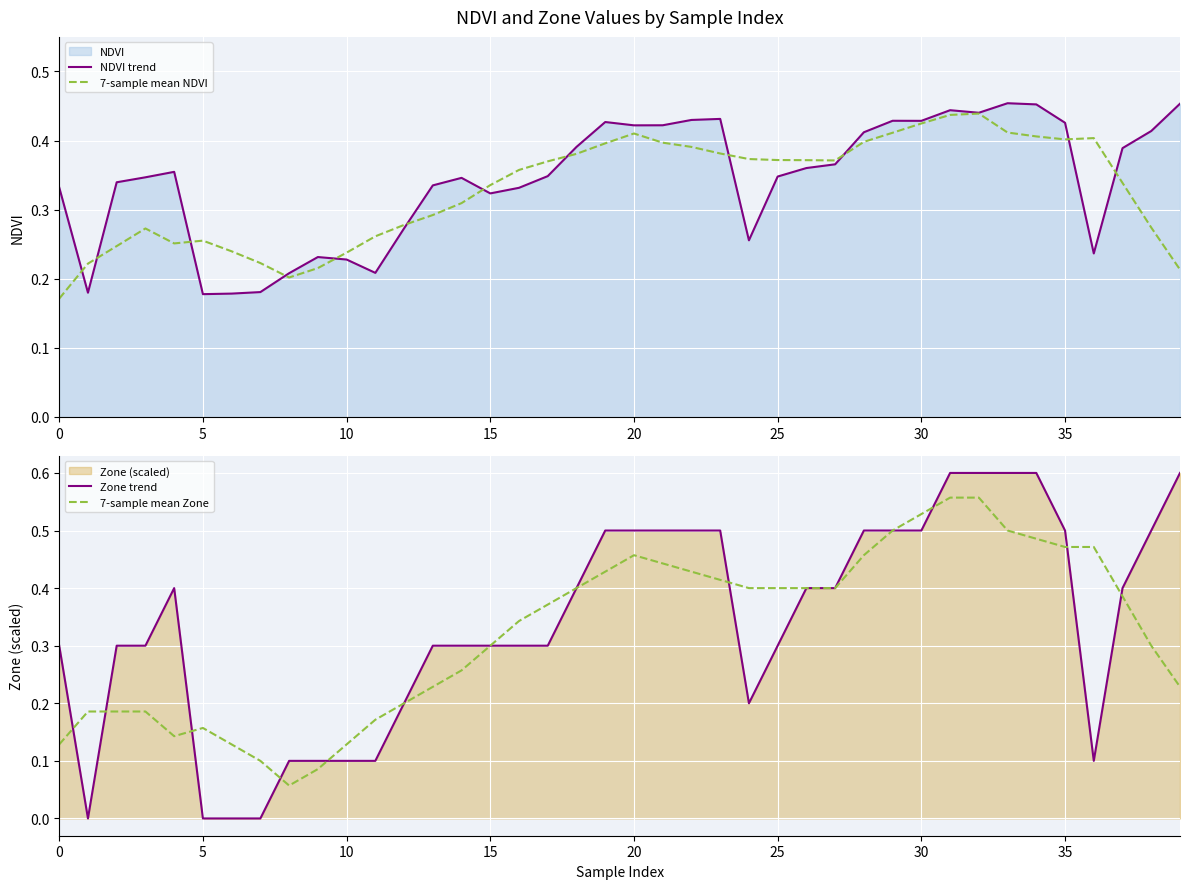

The Zone trend series shows 0.2 at 25. True or false?

False